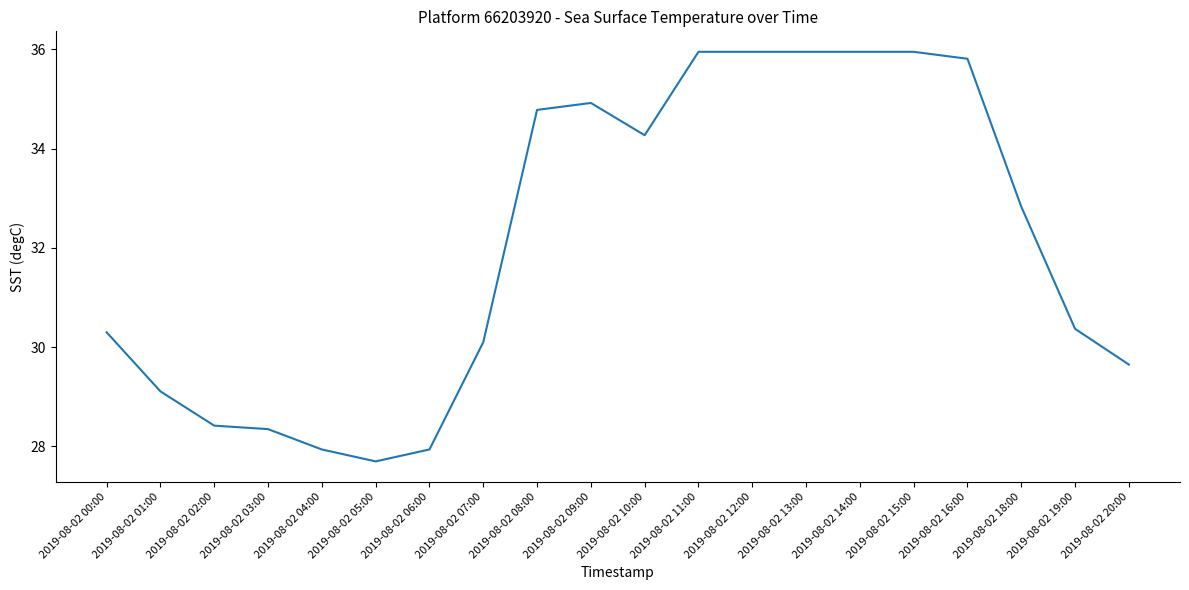

Which has a higher value, 2019-08-02 00:00 or 2019-08-02 16:00?

2019-08-02 16:00